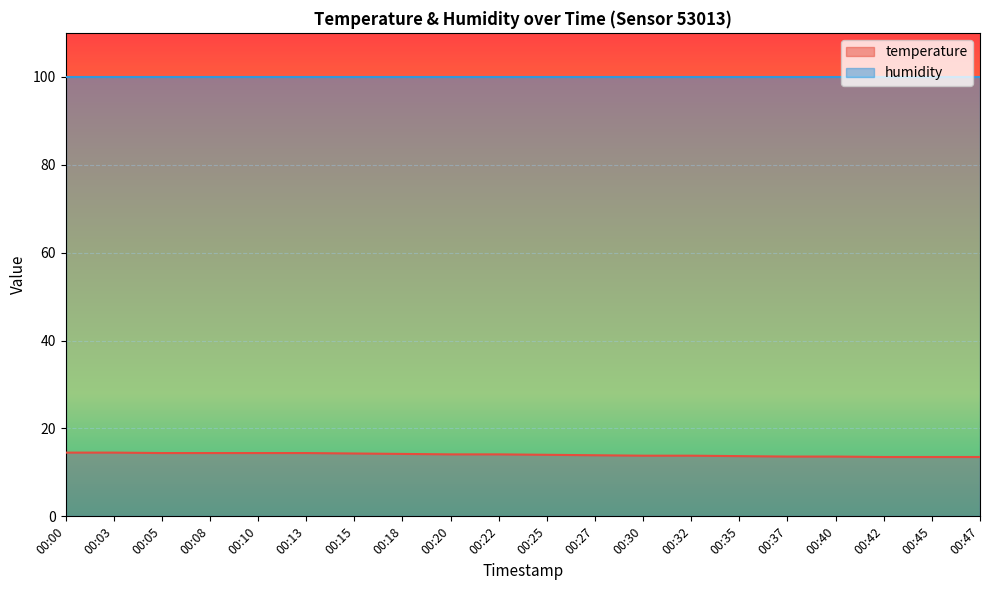

Does the chart display data point markers on the line(s)?

No